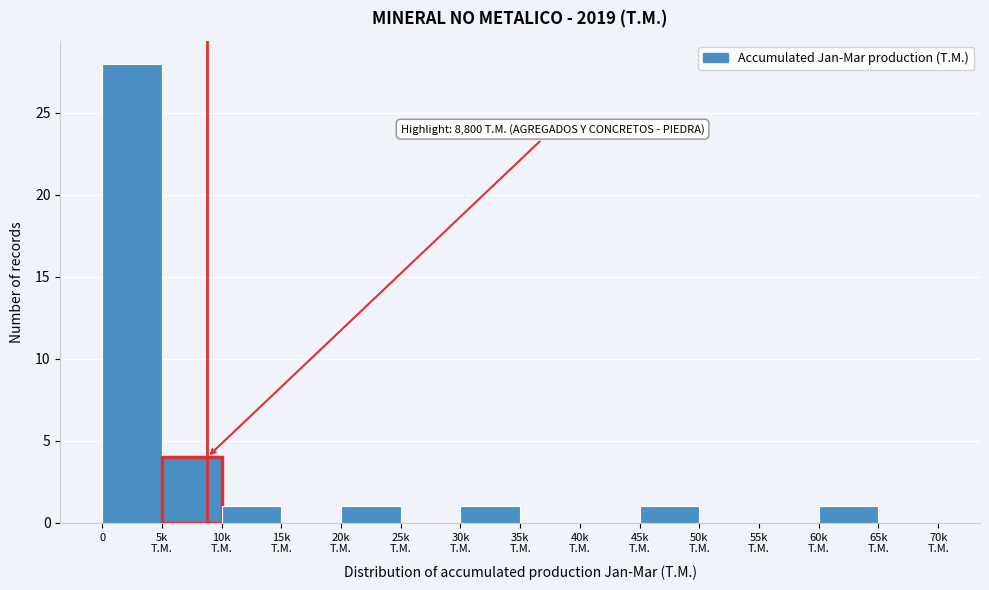

What is the sum of all values?

37